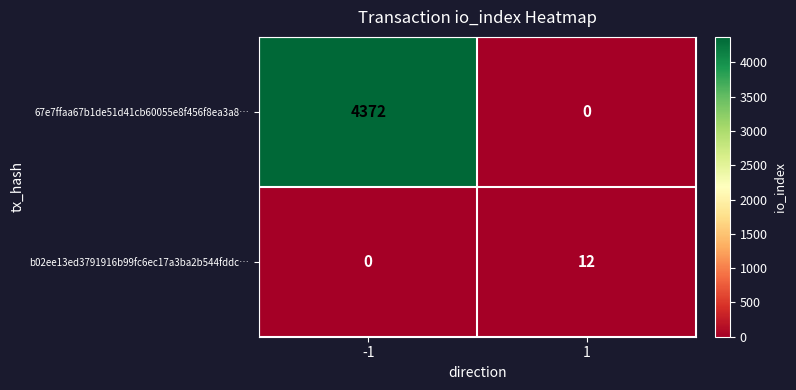

Read the b02ee13ed3791916b99fc6ec17a3ba2b544fddc… value at 1, to the nearest 10.

10